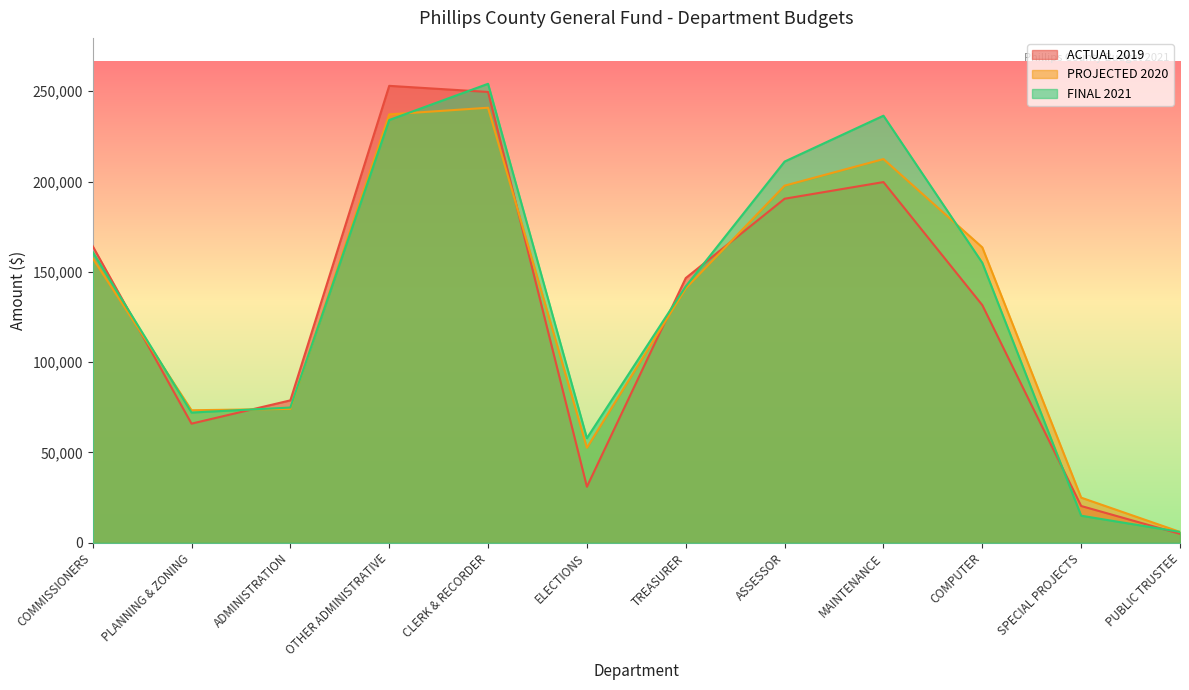

How many interior local valleys does the FINAL 2021 series have?

2